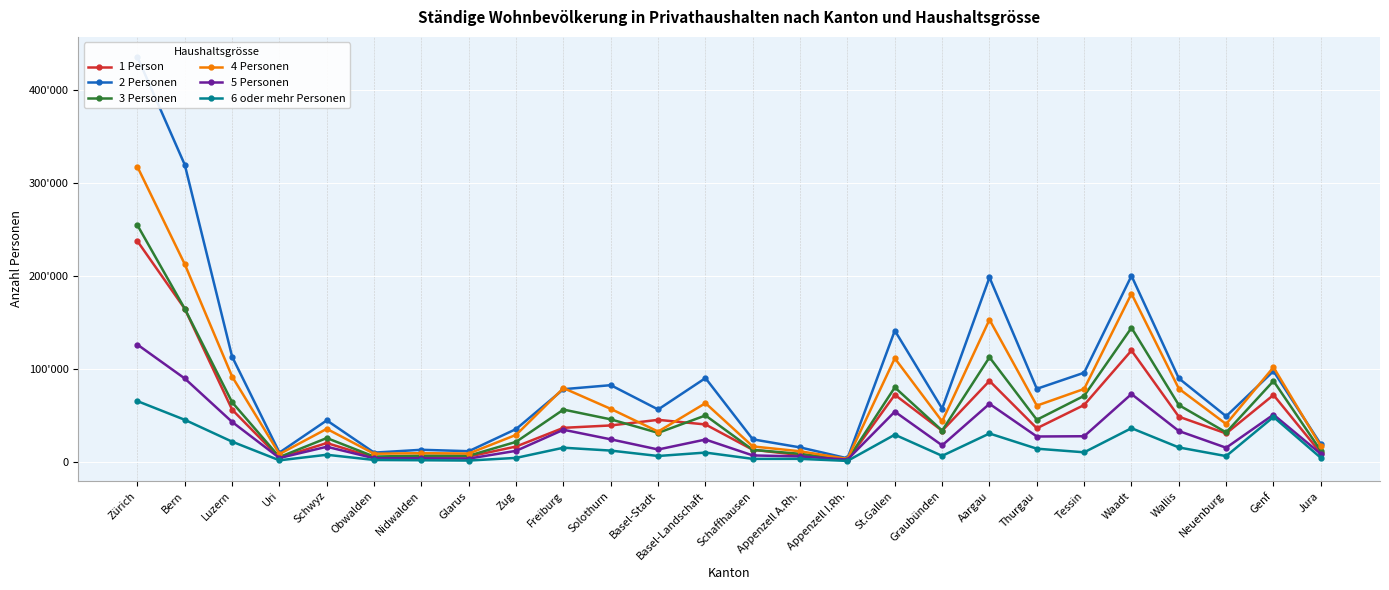

At which label does 5 Personen first exceed 24270?

Zürich